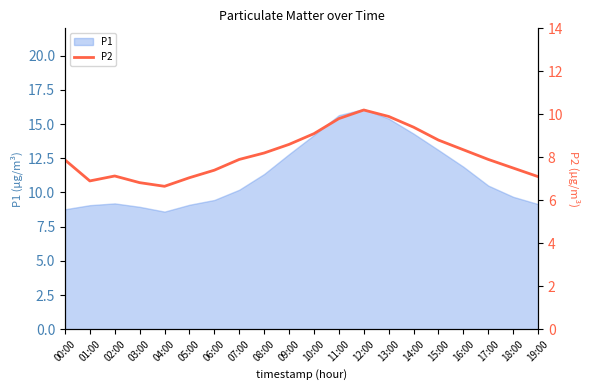

The value of P1 at 08:00 is 17.4. True or false?

False